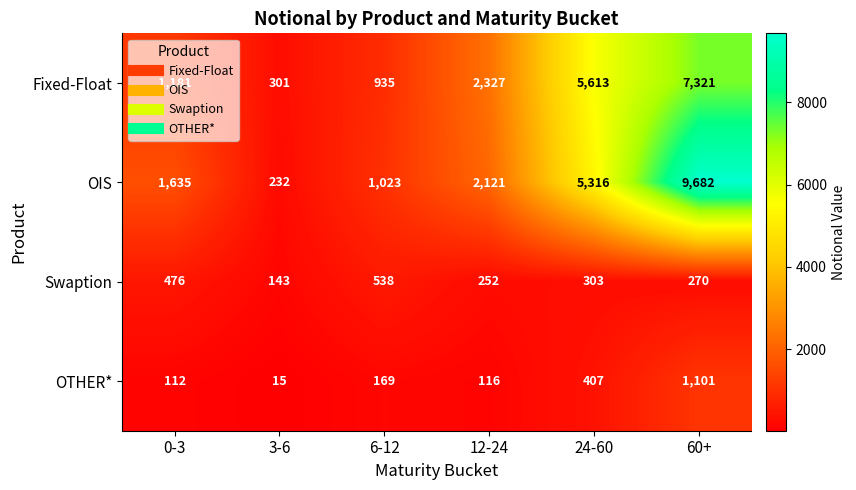

Which series has the largest total across all categories?

OIS